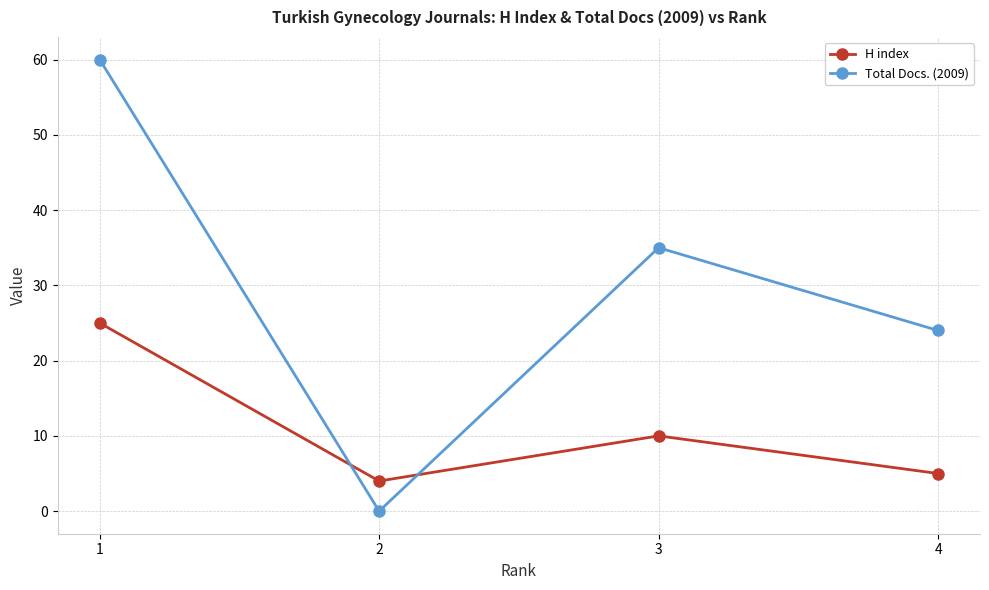

How many interior local peaks does the Total Docs. (2009) series have?

1